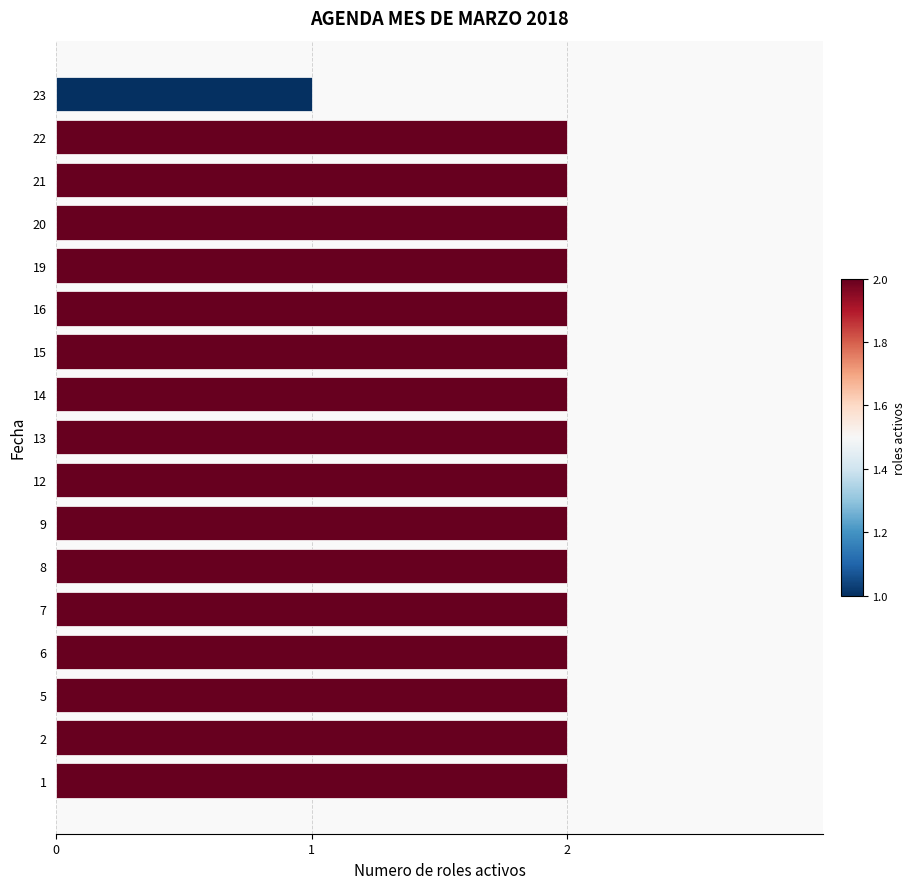

Are the bars grouped side by side (vs. stacked)?

No